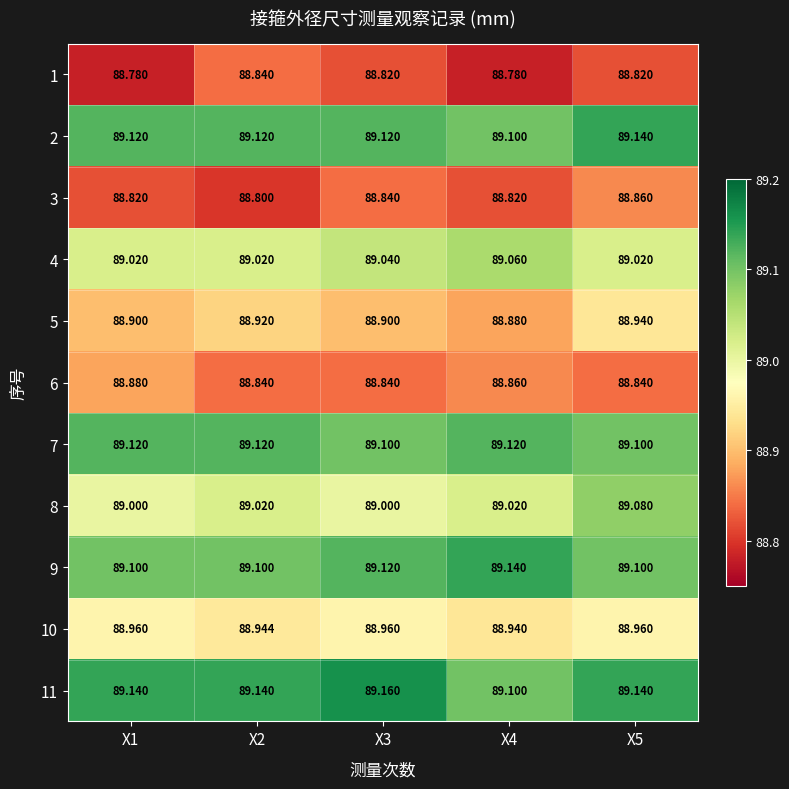

Count the number of categories in the chart.

5